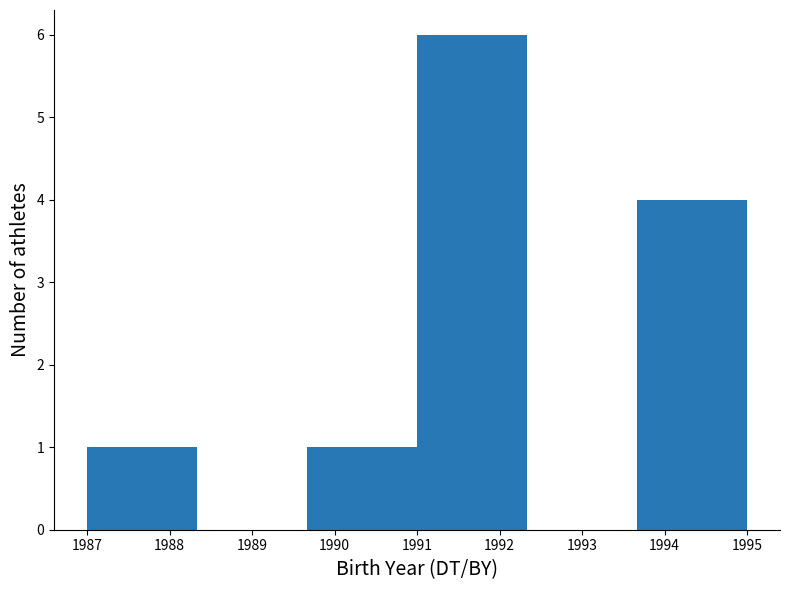

Reading left to right, list every bar in this chart as the range it spans on the x-axis followed by its height. Neither the bar edges nor the heights are printed on the chart, so give them approximately, as read against the axes.

1987.0 to 1988.3: 1
1988.3 to 1989.7: 0
1989.7 to 1991.0: 1
1991.0 to 1992.3: 6
1992.3 to 1993.7: 0
1993.7 to 1995.0: 4